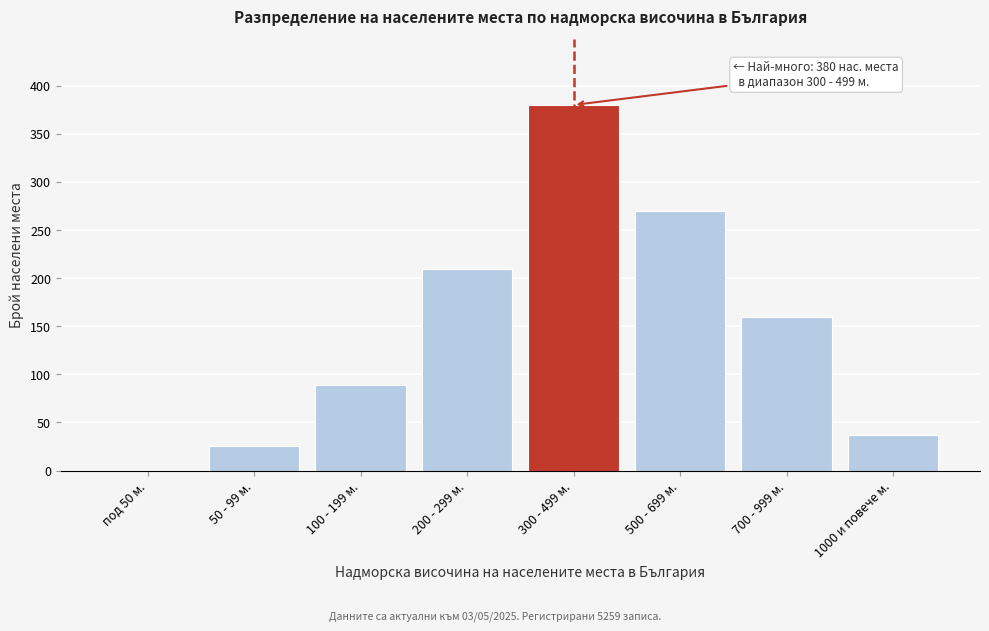

Reading left to right, transcribe all the data shown in this chart.

под 50 м.=0	50 - 99 м.=26	100 - 199 м.=89	200 - 299 м.=210	300 - 499 м.=380	500 - 699 м.=270	700 - 999 м.=160	1000 и повече м.=37